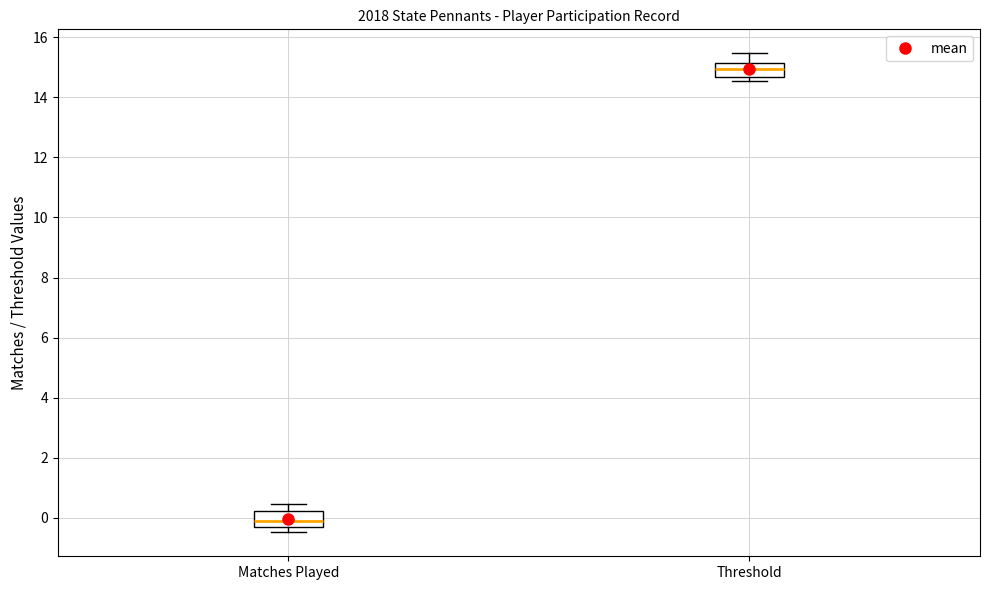

Reading left to right, transcribe this box plot: for each box, give where its median line is, the range the box spans, and where its two whiskers end, as read against the y-axis. The values are not printed on the chart, so give them approximately, as read against the axis.

Matches Played: median 0.0, box -0.4 to 0.2, whiskers -0.4 (just below the box's lower edge) to 0.4
Threshold: median 15.0, box 14.6 to 15.2, whiskers 14.6 (just below the box's lower edge) to 15.4